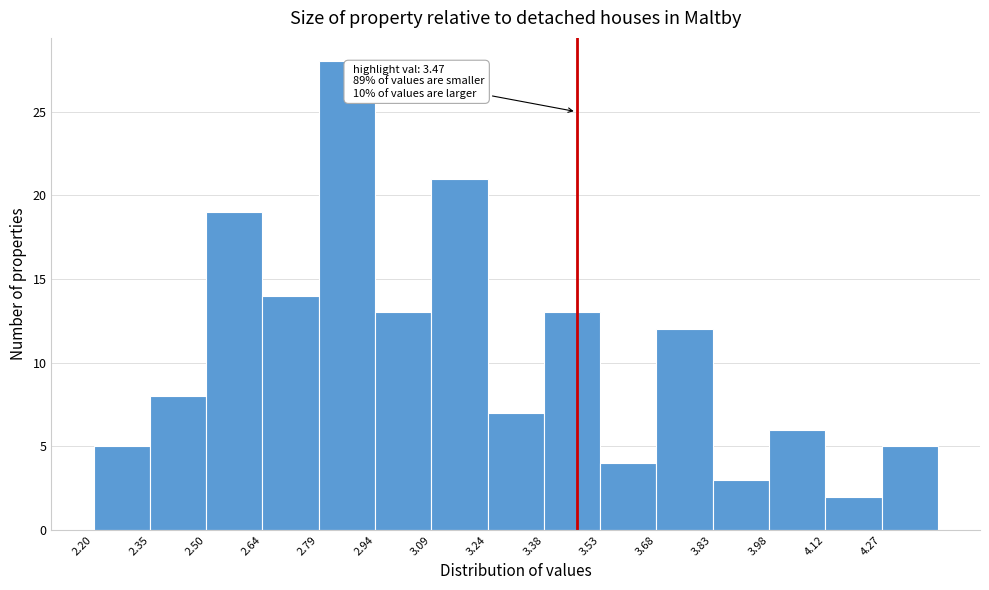

Which range on the x-axis has the tallest bar?

2.792 to 2.940